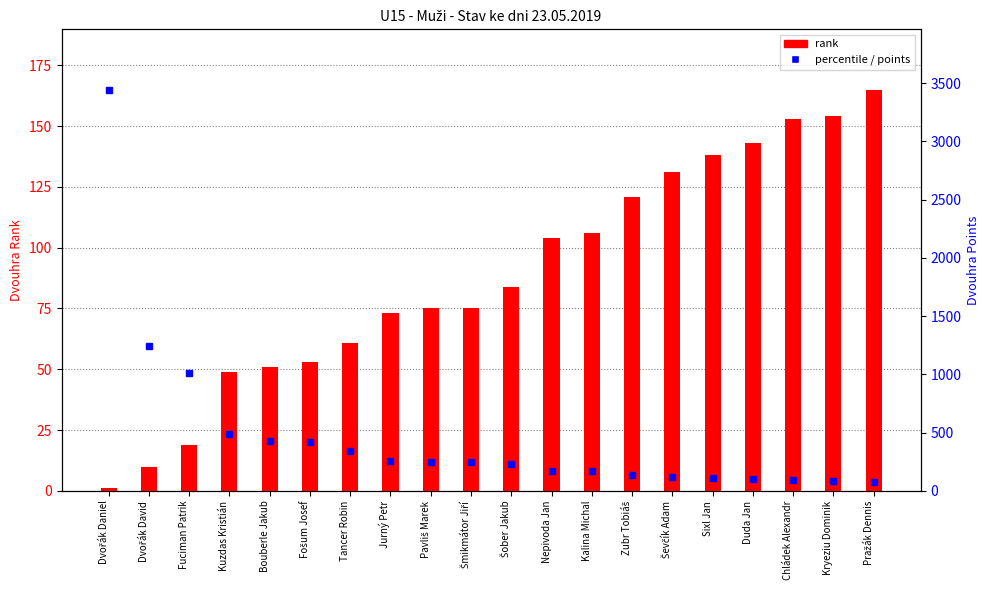

List the labels in order of points (Dvouhra) value, smallest first.

Pražák Dennis, Kryeziu Dominik, Chládek Alexandr, Duda Jan, Sixl Jan, Ševčík Adam, Zubr Tobiáš, Kalina Michal, Nepivoda Jan, Šober Jakub, Pavliš Marek, Šmikmátor Jiří, Jurný Petr, Tancer Robin, Fošum Josef, Bouberle Jakub, Kuzdas Kristián, Fuciman Patrik, Dvořák David, Dvořák Daniel